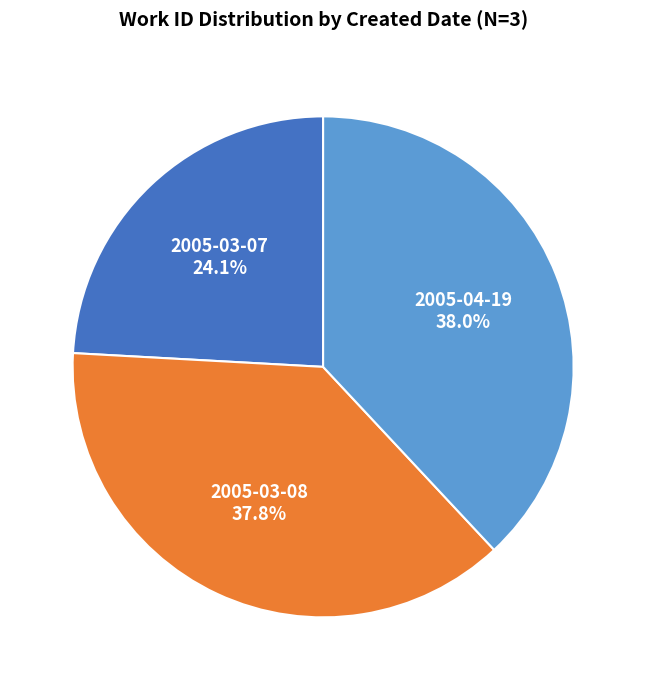

To the nearest percent, what is the average slice percentage?

33%